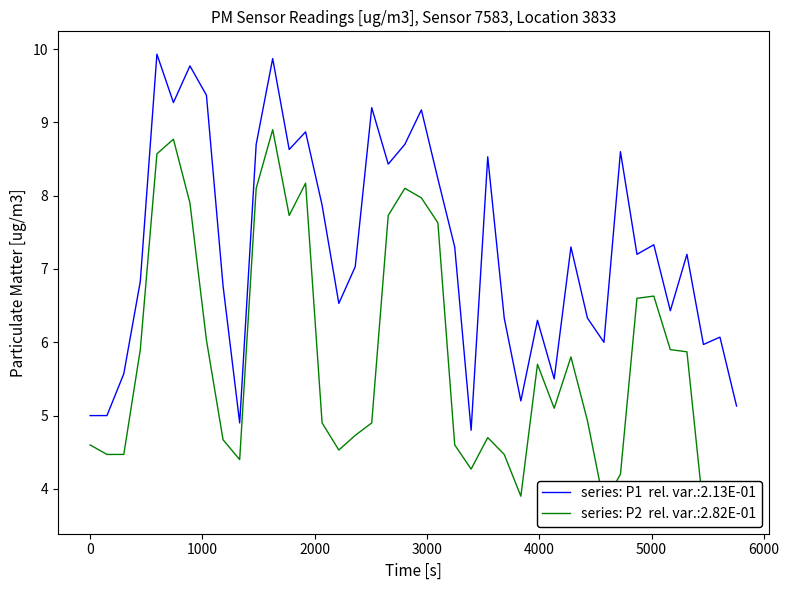

How many data points in P2 are above 5?

20